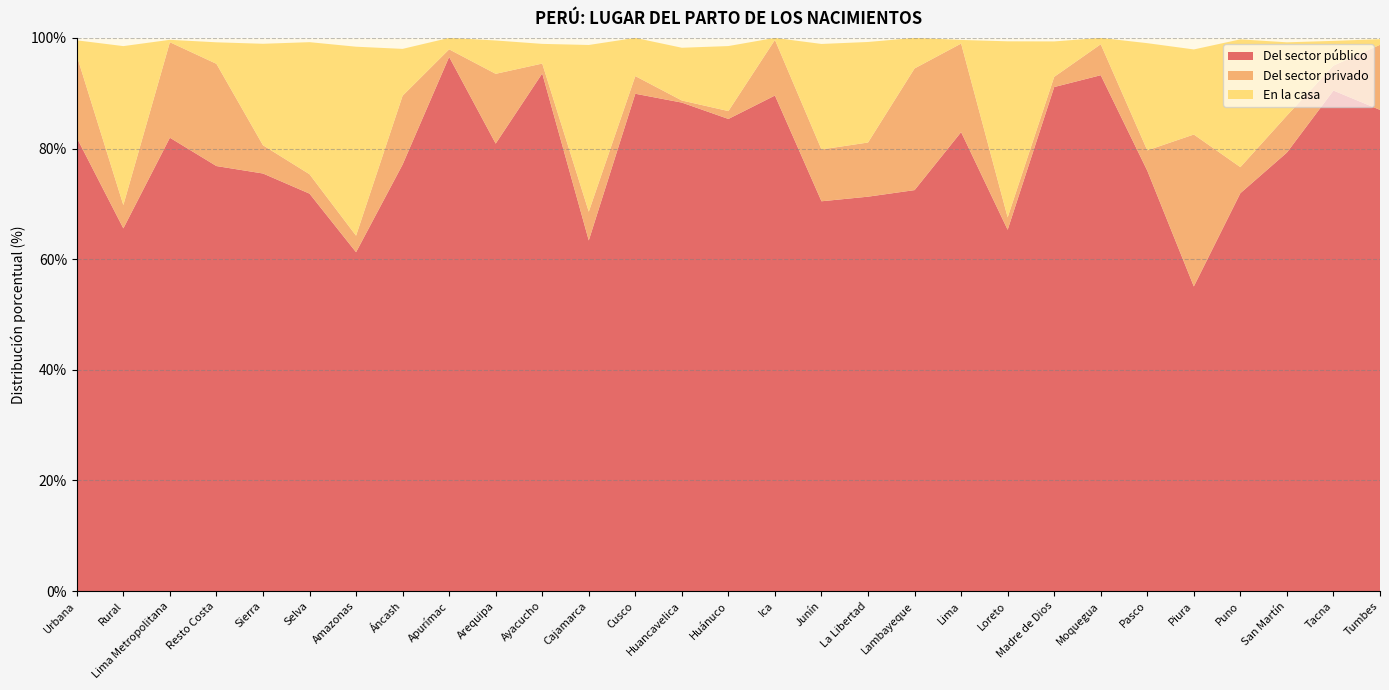

Reading left to right, transcribe all the data shown in this chart.

Del sector público: Urbana=81.9	Rural=65.6	Lima Metropolitana=82.0	Resto Costa=76.8	Sierra=75.5	Selva=71.8	Amazonas=61.3	Áncash=77.1	Apurímac=96.6	Arequipa=80.9	Ayacucho=93.6	Cajamarca=63.4	Cusco=89.9	Huancavelica=88.3	Huánuco=85.3	Ica=89.6	Junín=70.5	La Libertad=71.3	Lambayeque=72.5	Lima=83.0	Loreto=65.3	Madre de Dios=91.1	Moquegua=93.3	Pasco=76.0	Piura=55.1	Puno=71.9	San Martín=79.3	Tacna=90.5	Tumbes=87.0
Del sector privado: Urbana=14.8	Rural=4.2	Lima Metropolitana=17.3	Resto Costa=18.5	Sierra=5.1	Selva=3.5	Amazonas=3.0	Áncash=12.4	Apurímac=1.4	Arequipa=12.6	Ayacucho=1.8	Cajamarca=5.2	Cusco=3.2	Huancavelica=0.4	Huánuco=1.4	Ica=10.1	Junín=9.4	La Libertad=9.8	Lambayeque=22.0	Lima=16.0	Loreto=2.2	Madre de Dios=1.8	Moquegua=5.6	Pasco=3.7	Piura=27.5	Puno=4.7	San Martín=6.7	Tacna=4.5	Tumbes=11.8
En la casa: Urbana=2.8	Rural=28.7	Lima Metropolitana=0.4	Resto Costa=3.9	Sierra=18.3	Selva=23.9	Amazonas=34.2	Áncash=8.5	Apurímac=2.1	Arequipa=6.0	Ayacucho=3.6	Cajamarca=30.1	Cusco=6.9	Huancavelica=9.5	Huánuco=11.8	Ica=0.4	Junín=19.1	La Libertad=18.2	Lambayeque=5.5	Lima=0.7	Loreto=31.8	Madre de Dios=6.4	Moquegua=1.2	Pasco=19.4	Piura=15.4	Puno=23.1	San Martín=13.2	Tacna=4.5	Tumbes=1.0